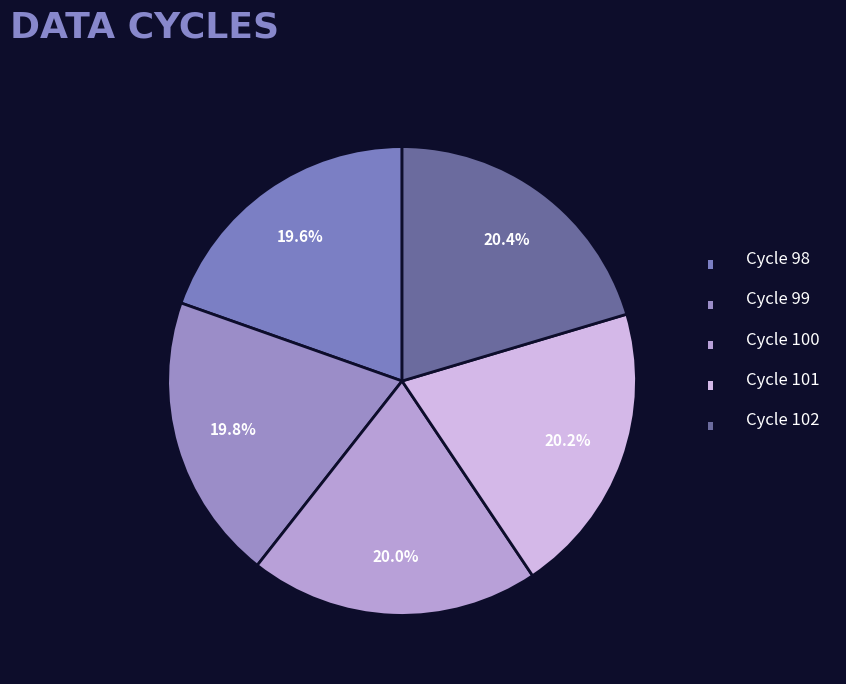

To the nearest percent, what is the average slice percentage?

20%